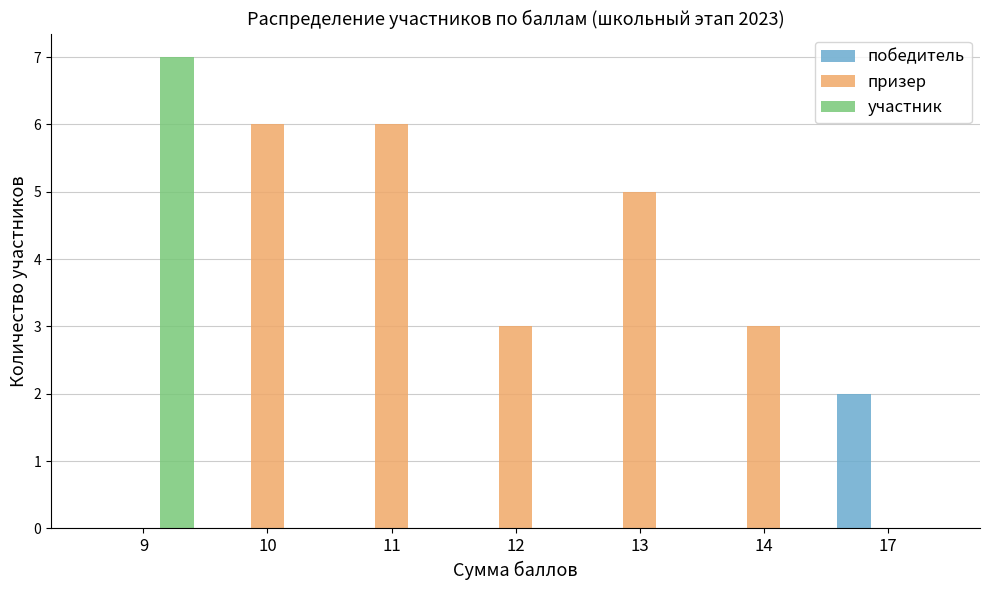

How many distinct data groups are displayed?

3